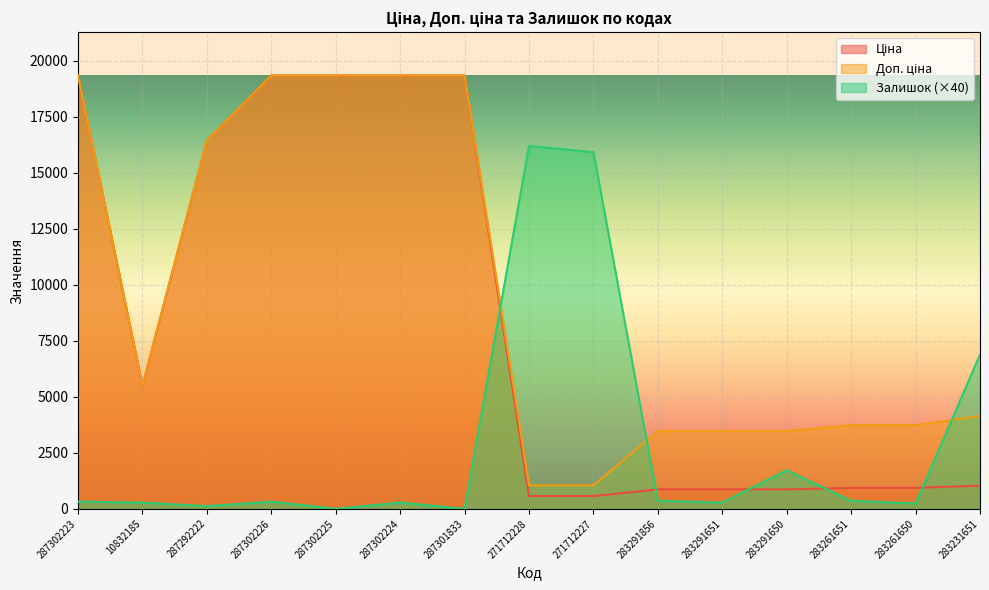

Where is the first local minimum for Ціна?

10832185